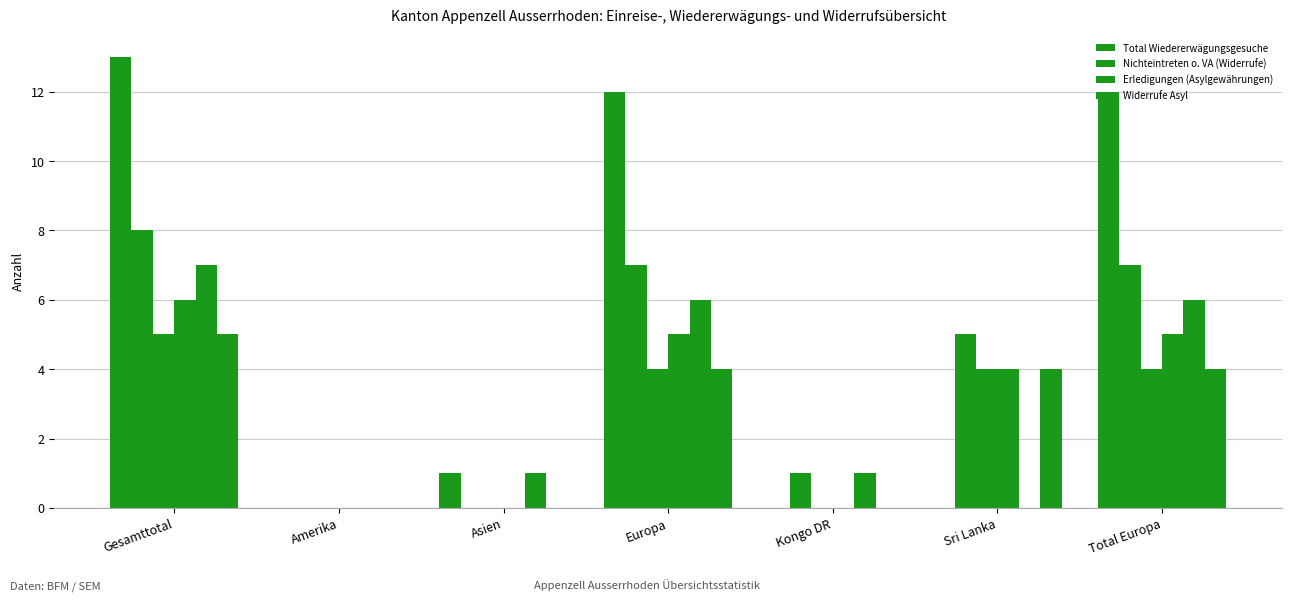

Are the bars horizontal?

No